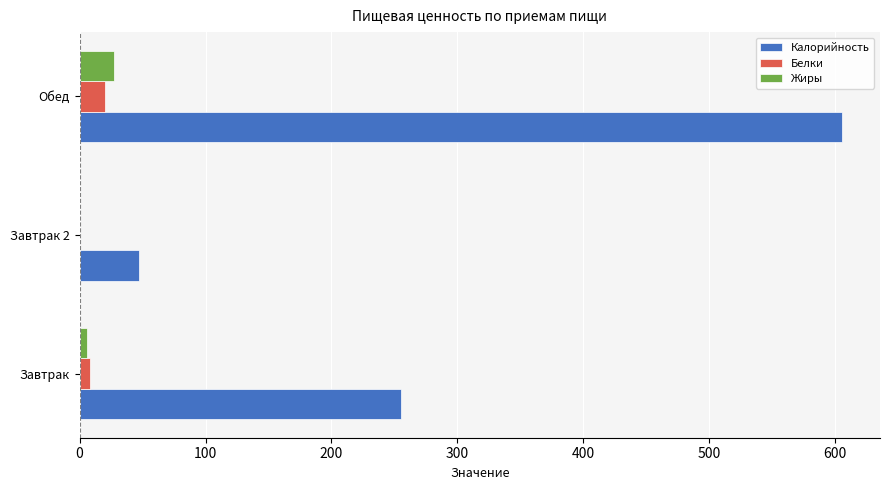

At which category does the chart reach its peak across all series?

Обед